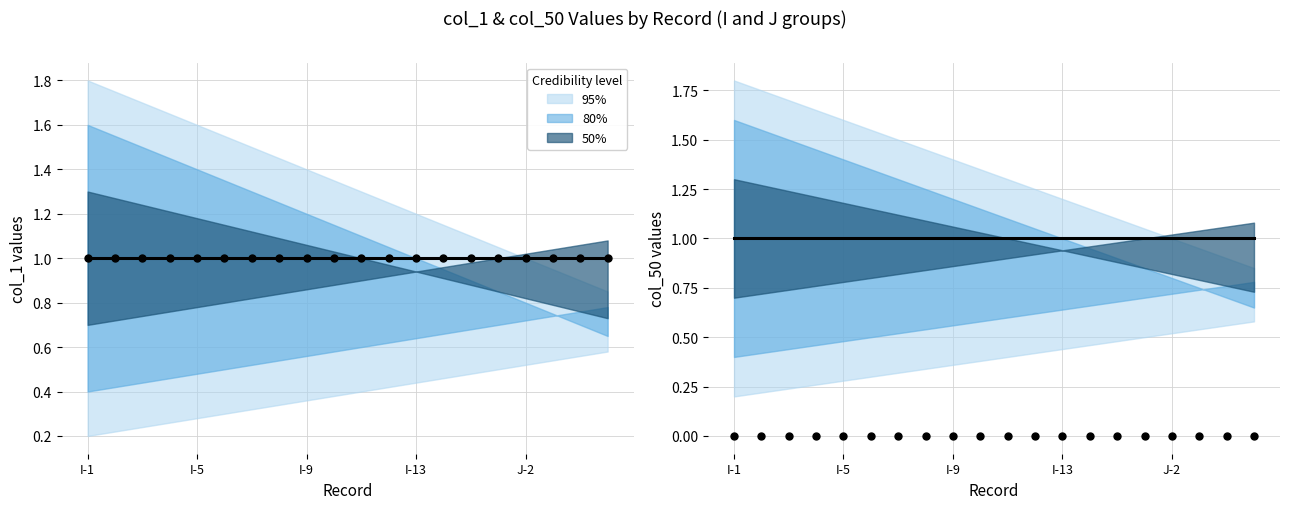

Which series has the largest total across all categories?

Predicted center